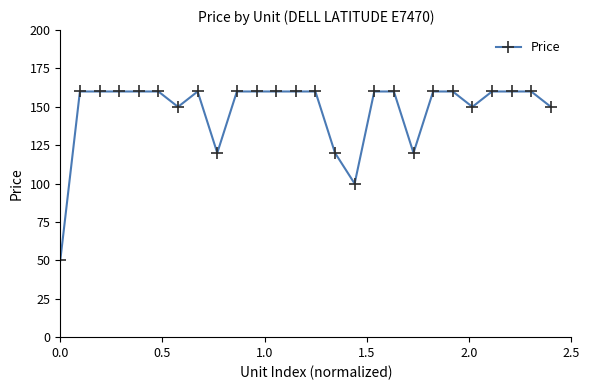

What is the sum of all values?

3840